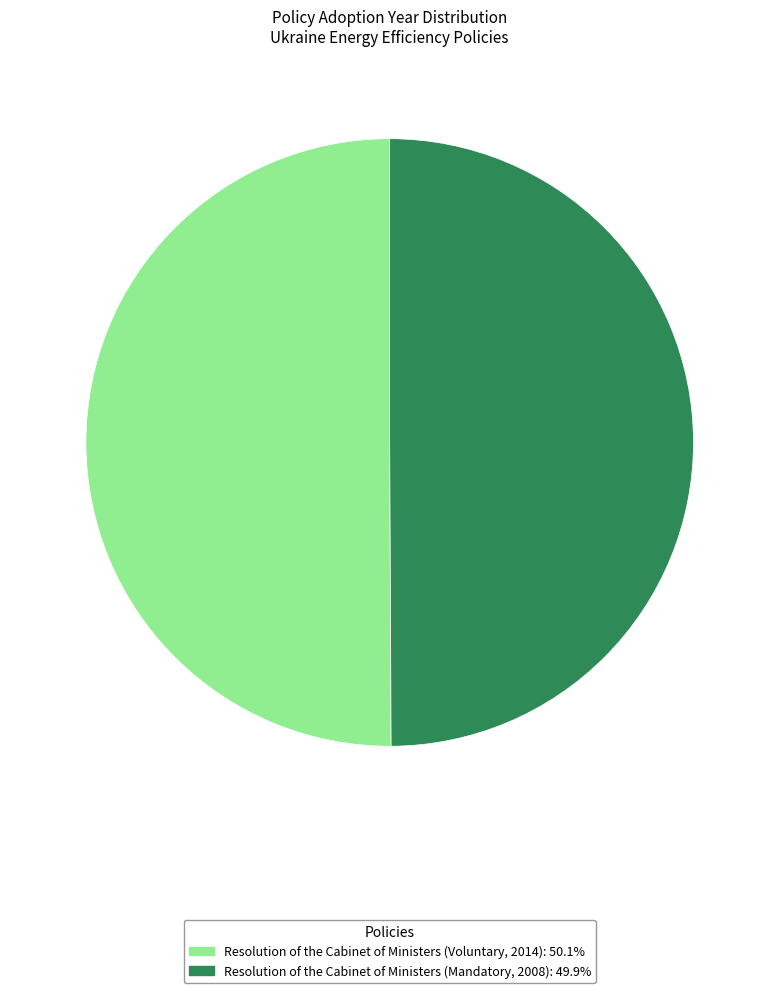

Count the number of slices in the pie.

2